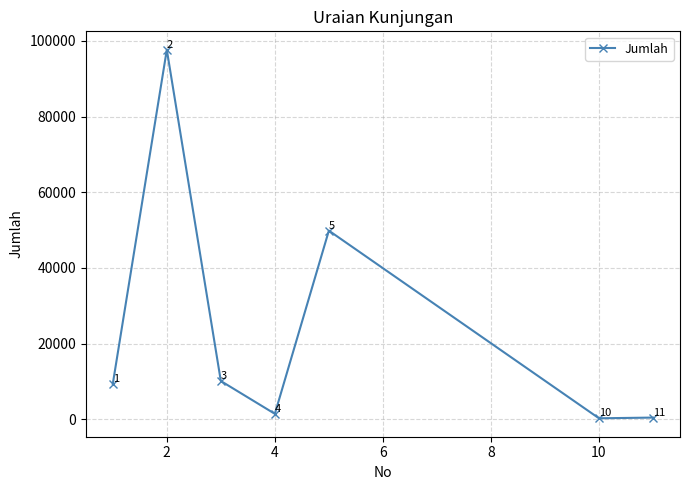

What is the value of the 1st point from the left?

9342